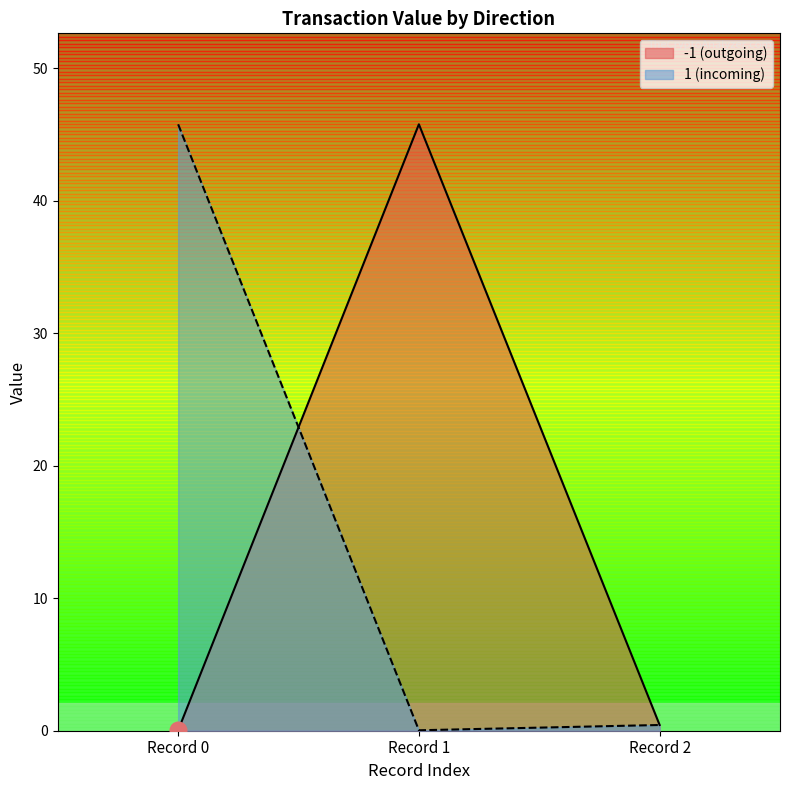

The -1 (outgoing) series shows 0.4 at Record 2. True or false?

True